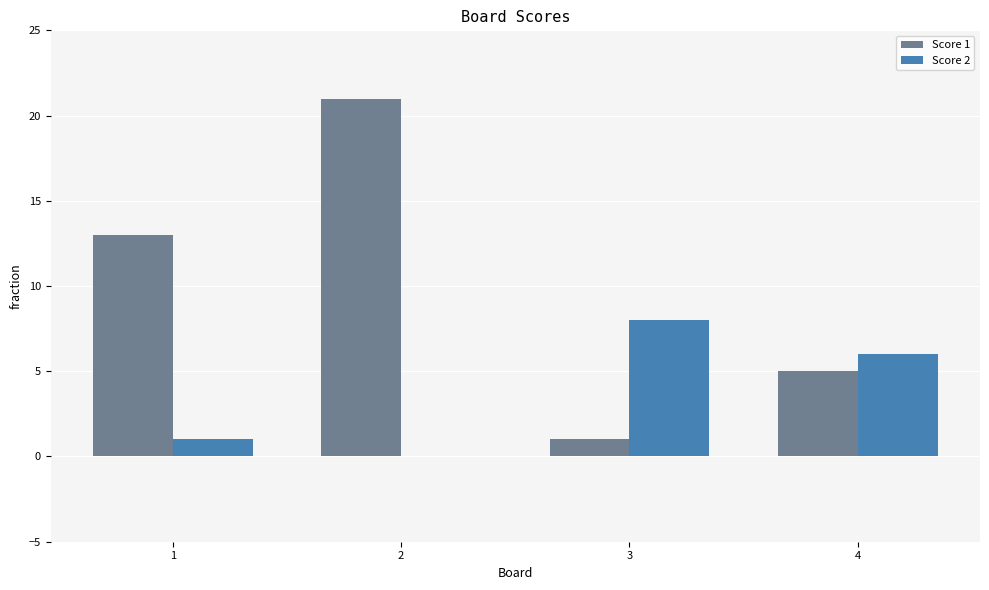

What is the approximate value of Score 1 at 4, to the nearest 5?

5